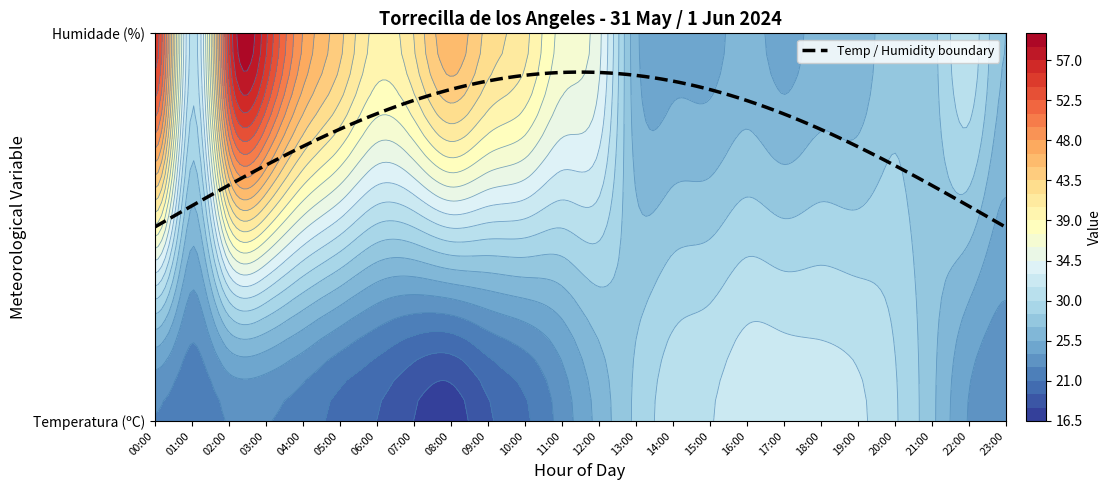

True or false: 20:00 has a value of 28.0 at 1.

True